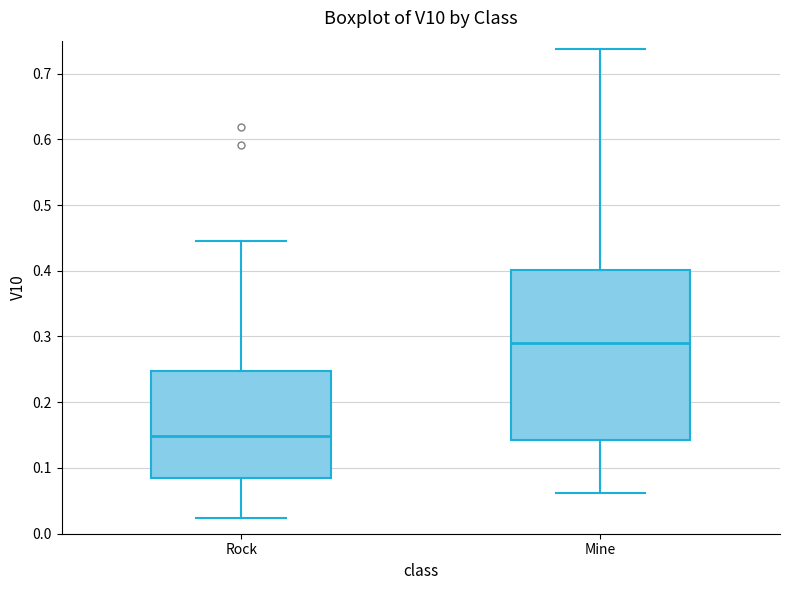

Which box is the tallest, from its lower edge to its upper edge?

Mine